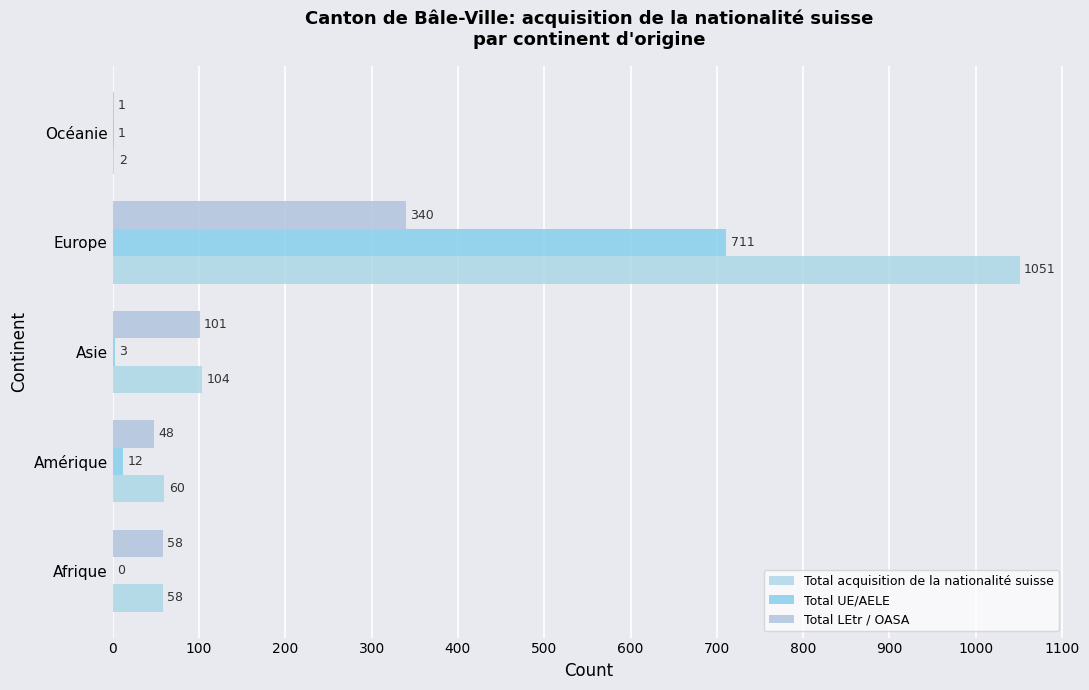

At which label does Total acquisition de la nationalité suisse reach its peak?

Europe